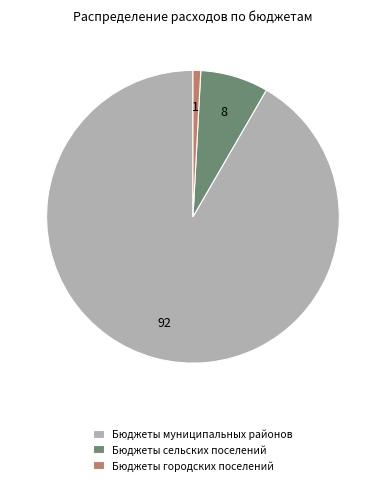

Count the number of slices in the pie.

3